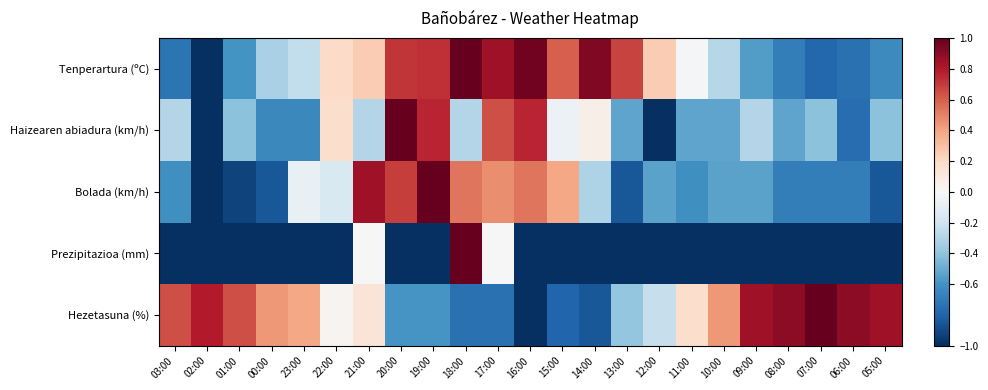

Reading left to right, extract all data points from this chart.

Tenperartura (ºC): 03:00=-0.7	02:00=-1.0	01:00=-0.6	00:00=-0.3	23:00=-0.2	22:00=0.2	21:00=0.3	20:00=0.7	19:00=0.7	18:00=1.0	17:00=0.8	16:00=1.0	15:00=0.6	14:00=0.9	13:00=0.7	12:00=0.3	11:00=-0.0	10:00=-0.3	09:00=-0.6	08:00=-0.7	07:00=-0.8	06:00=-0.7	05:00=-0.6
Haizearen abiadura (km/h): 03:00=-0.3	02:00=-1.0	01:00=-0.4	00:00=-0.6	23:00=-0.6	22:00=0.2	21:00=-0.3	20:00=1.0	19:00=0.8	18:00=-0.3	17:00=0.6	16:00=0.8	15:00=-0.1	14:00=0.1	13:00=-0.5	12:00=-1.0	11:00=-0.5	10:00=-0.5	09:00=-0.3	08:00=-0.5	07:00=-0.4	06:00=-0.8	05:00=-0.4
Bolada (km/h): 03:00=-0.6	02:00=-1.0	01:00=-0.9	00:00=-0.8	23:00=-0.1	22:00=-0.2	21:00=0.8	20:00=0.7	19:00=1.0	18:00=0.5	17:00=0.5	16:00=0.5	15:00=0.4	14:00=-0.3	13:00=-0.8	12:00=-0.5	11:00=-0.6	10:00=-0.5	09:00=-0.5	08:00=-0.7	07:00=-0.7	06:00=-0.7	05:00=-0.8
Prezipitazioa (mm): 03:00=-1.0	02:00=-1.0	01:00=-1.0	00:00=-1.0	23:00=-1.0	22:00=-1.0	21:00=0.0	20:00=-1.0	19:00=-1.0	18:00=1.0	17:00=0.0	16:00=-1.0	15:00=-1.0	14:00=-1.0	13:00=-1.0	12:00=-1.0	11:00=-1.0	10:00=-1.0	09:00=-1.0	08:00=-1.0	07:00=-1.0	06:00=-1.0	05:00=-1.0
Hezetasuna (%): 03:00=0.6	02:00=0.8	01:00=0.6	00:00=0.4	23:00=0.4	22:00=0.0	21:00=0.1	20:00=-0.6	19:00=-0.6	18:00=-0.7	17:00=-0.7	16:00=-1.0	15:00=-0.8	14:00=-0.8	13:00=-0.4	12:00=-0.2	11:00=0.2	10:00=0.4	09:00=0.8	08:00=0.9	07:00=1.0	06:00=0.9	05:00=0.8